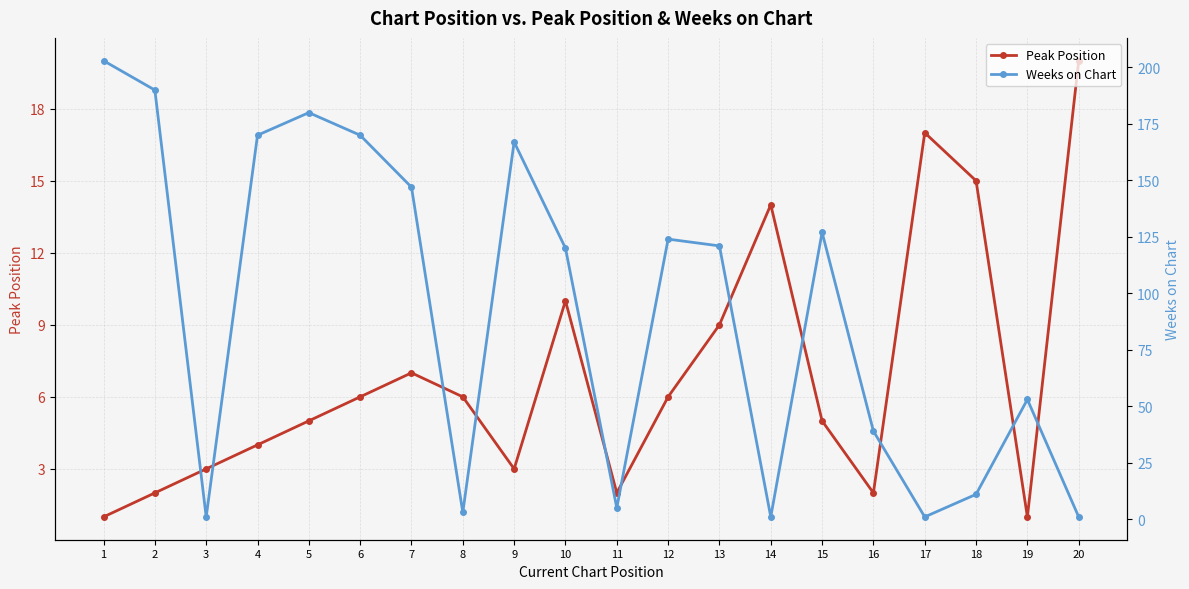

What are all the series names shown in the legend?

Peak Position, Weeks on Chart